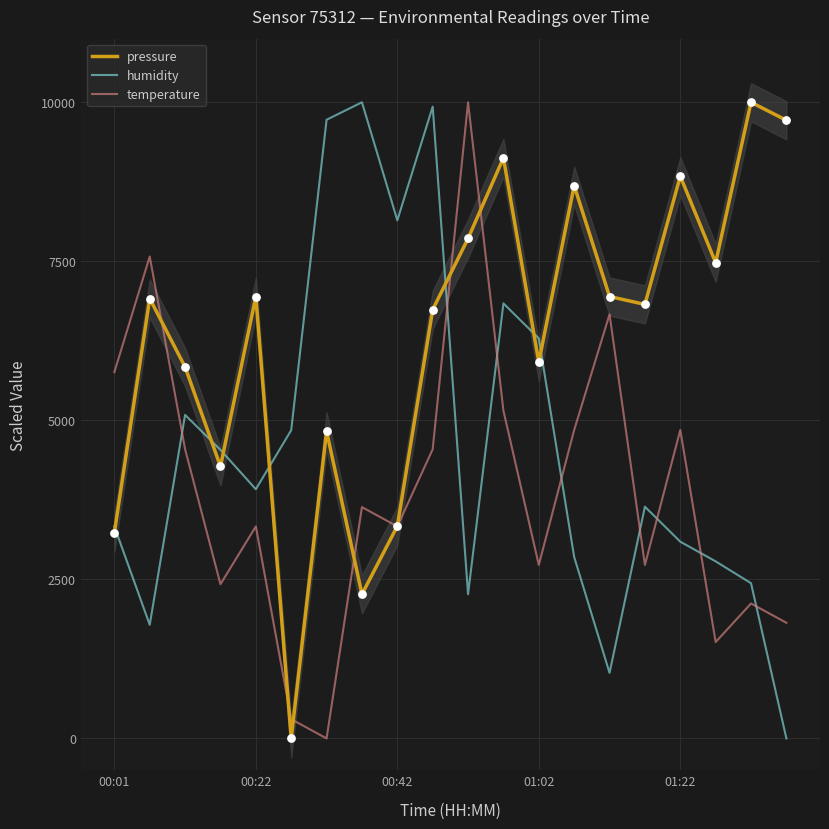

Which series has the largest Y range (max minus min)?

pressure